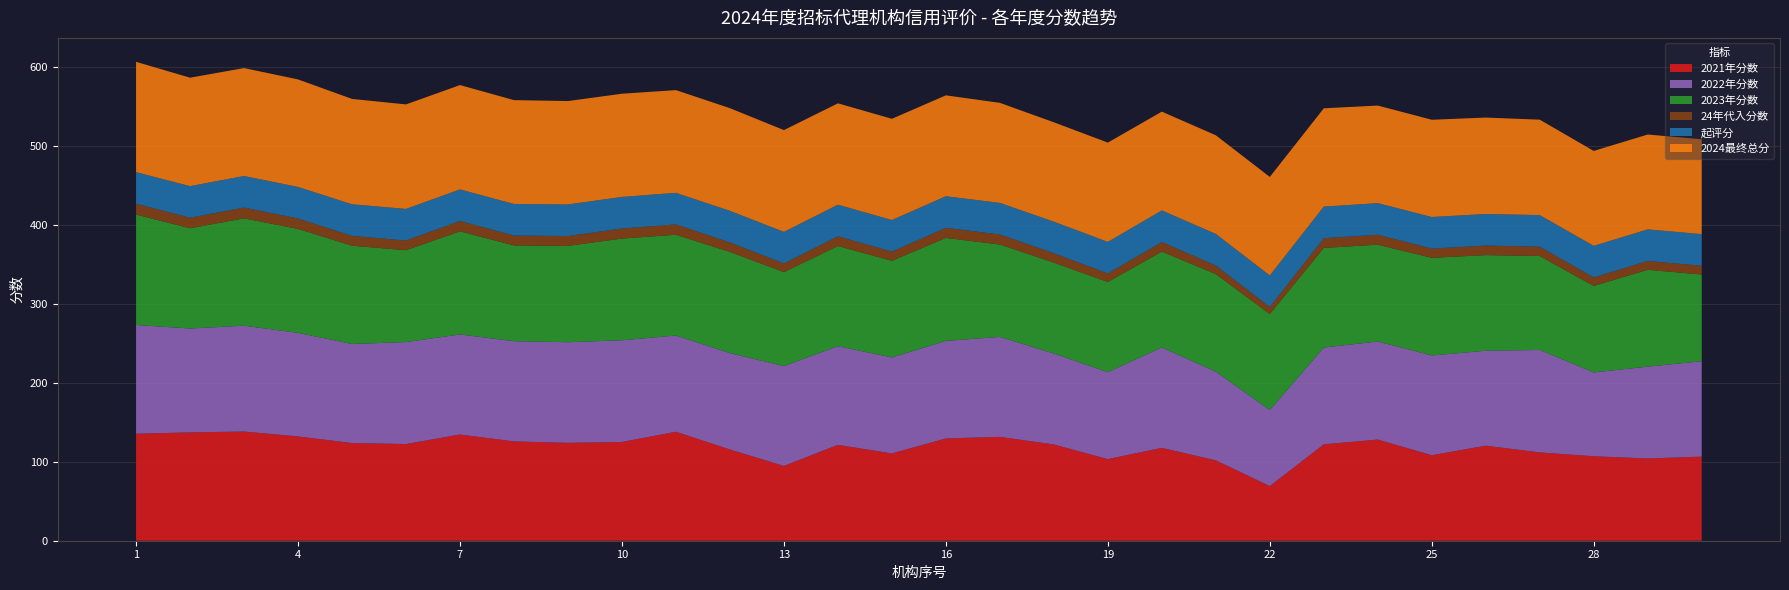

Reading left to right, extract all data points from this chart.

2021年分数: 1=135.5	2=137.2	3=138.3	4=132.1	5=123.7	6=122.5	7=134.5	8=125.8	9=124.0	10=125.1	11=138.0	12=115.5	13=94.7	14=121.4	15=110.6	16=129.5	17=131.5	18=121.9	19=103.4	20=117.6	21=101.8	22=69.2	23=122.1	24=128.1	25=108.3	26=120.3	27=111.8	28=107.0	29=104.2	30=106.5
2022年分数: 1=137.8	2=131.6	3=134.1	4=131.2	5=125.5	6=129.2	7=126.7	8=126.9	9=127.4	10=128.8	11=121.9	12=122.1	13=126.5	14=125.0	15=121.5	16=123.5	17=126.6	18=115.2	19=110.1	20=127.2	21=112.3	22=96.4	23=122.6	24=124.2	25=126.3	26=120.2	27=129.8	28=106.2	29=116.3	30=120.8
2023年分数: 1=139.8	2=127.0	3=136.0	4=131.6	5=124.5	6=116.3	7=130.6	8=121.3	9=122.0	10=128.9	11=127.6	12=128.2	13=119.1	14=126.8	15=122.4	16=130.4	17=117.0	18=115.1	19=114.2	20=121.4	21=123.5	22=121.6	23=126.1	24=122.6	25=123.7	26=121.1	27=118.9	28=109.6	29=122.7	30=109.8
24年代入分数: 1=13.7	2=13.3	3=13.7	4=13.2	5=12.4	6=12.3	7=13.1	8=12.5	9=12.5	10=12.7	11=13.1	12=12.0	13=10.9	14=12.4	15=11.6	16=12.8	17=12.7	18=11.9	19=10.8	20=12.1	21=10.9	22=8.8	23=12.3	24=12.6	25=11.7	26=12.0	27=11.9	28=10.7	29=11.2	30=11.1
起评分: 1=40.0	2=40.0	3=40.0	4=40.0	5=40.0	6=40.0	7=40.0	8=40.0	9=40.0	10=40.0	11=40.0	12=40.0	13=40.0	14=40.0	15=40.0	16=40.0	17=40.0	18=40.0	19=40.0	20=40.0	21=40.0	22=40.0	23=40.0	24=40.0	25=40.0	26=40.0	27=40.0	28=40.0	29=40.0	30=40.0
2024最终总分: 1=139.7	2=137.3	3=136.7	4=136.2	5=133.4	6=132.3	7=132.1	8=131.5	9=131.0	10=130.7	11=130.1	12=130.0	13=128.9	14=128.4	15=128.2	16=127.8	17=126.7	18=125.9	19=125.8	20=125.1	21=124.9	22=124.8	23=124.5	24=123.6	25=123.2	26=122.1	27=120.9	28=120.2	29=120.2	30=120.1